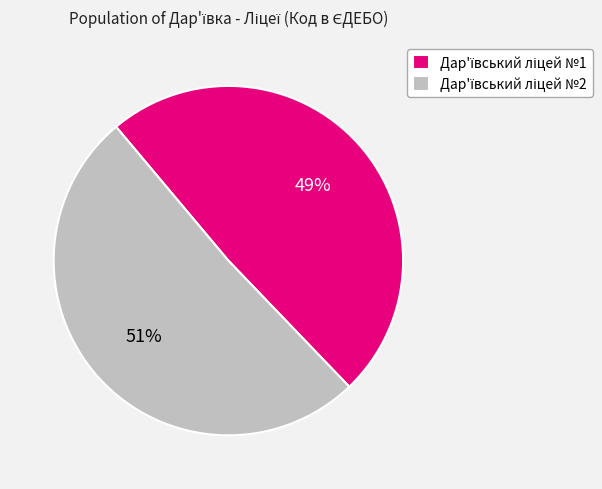

To the nearest percent, what is the difference between the largest and smallest slice percentages?

2%